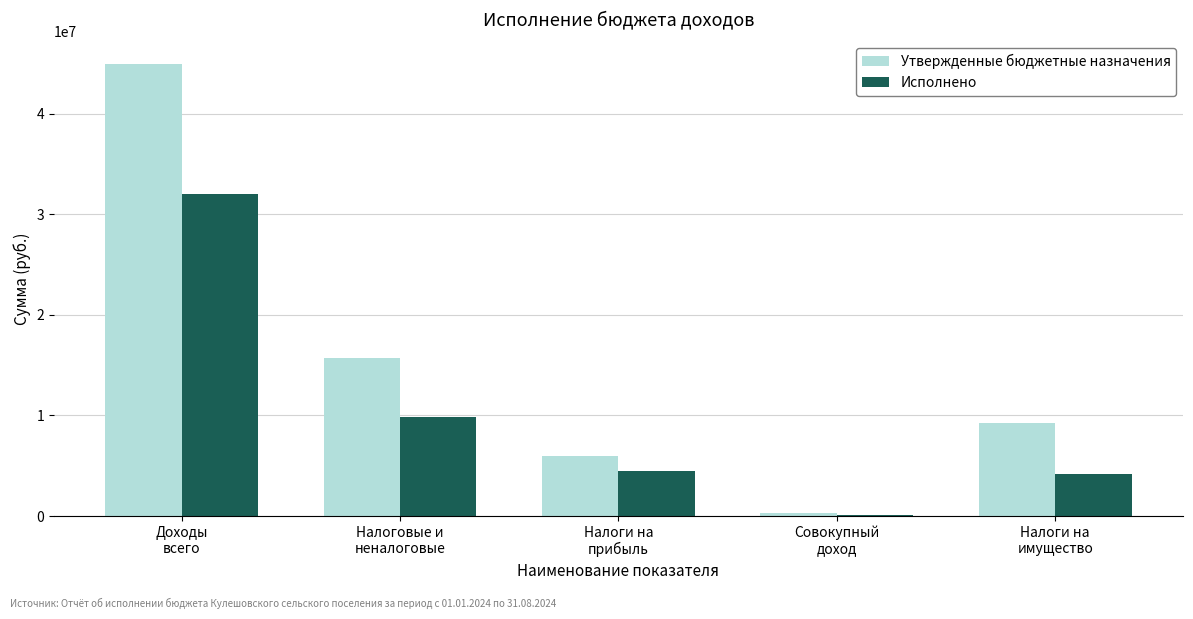

What is the greatest value displayed?

44947000.0